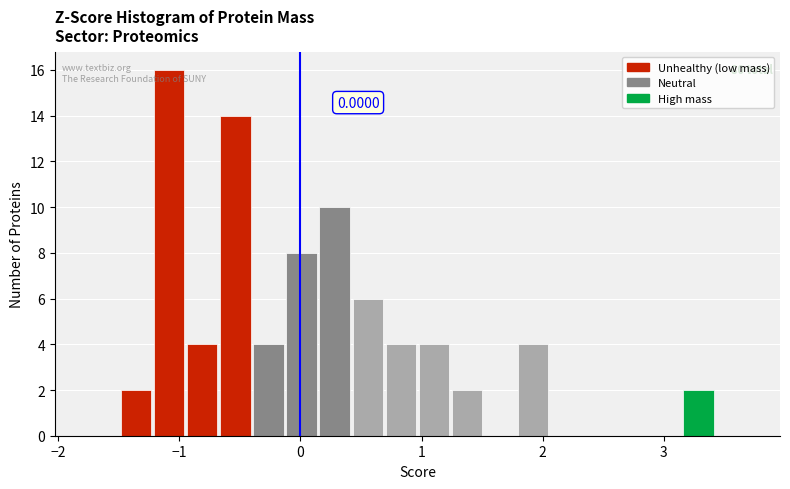

Around what value on the x-axis is the tallest bar? Give the approximate position of its centre, as read against the axis.

-1.1